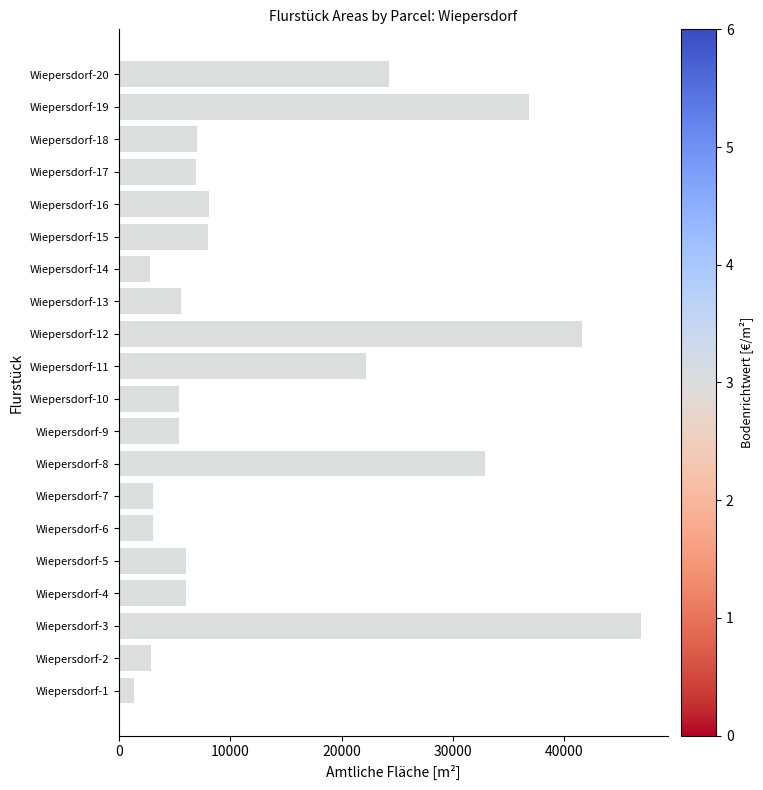

What is the change in value from Wiepersdorf-11 to Wiepersdorf-14?

-19410